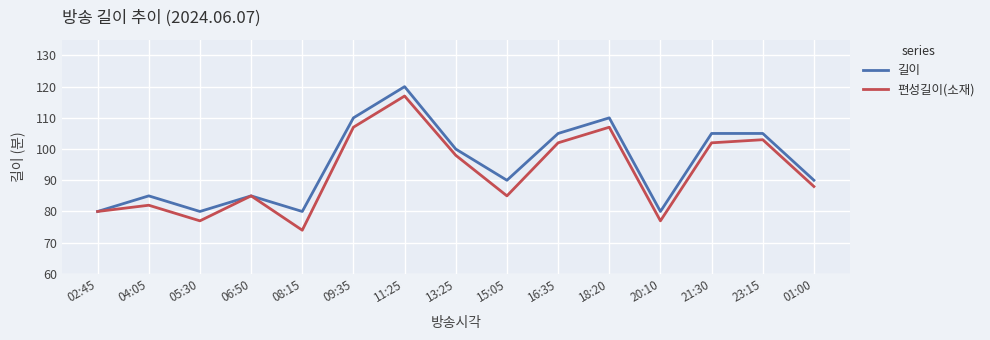

What are all the series names shown in the legend?

길이, 편성길이(소재)